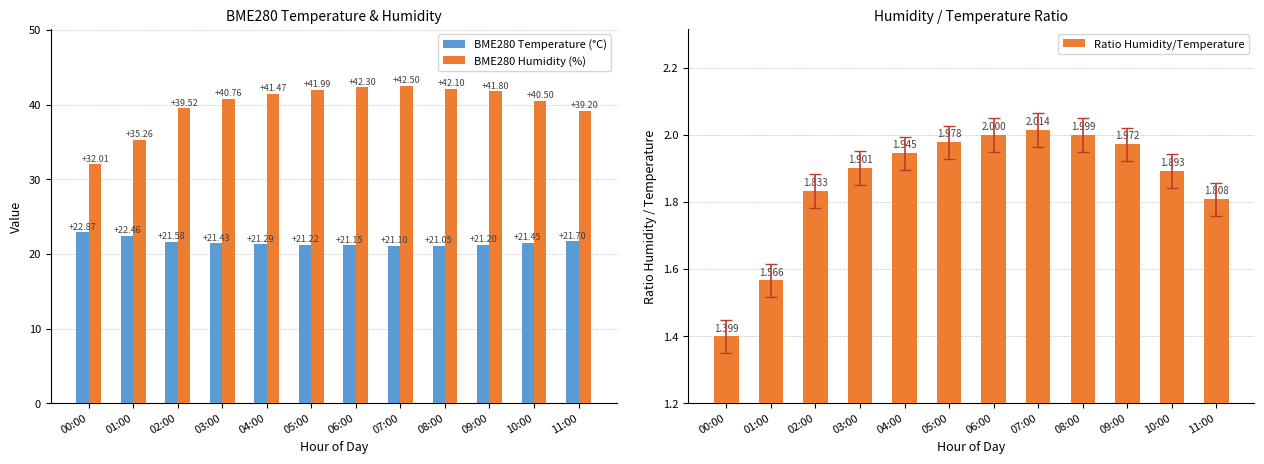

List the series in order of their peak value, highest first.

BME280 Humidity (%), BME280 Temperature (°C), Ratio Humidity/Temperature